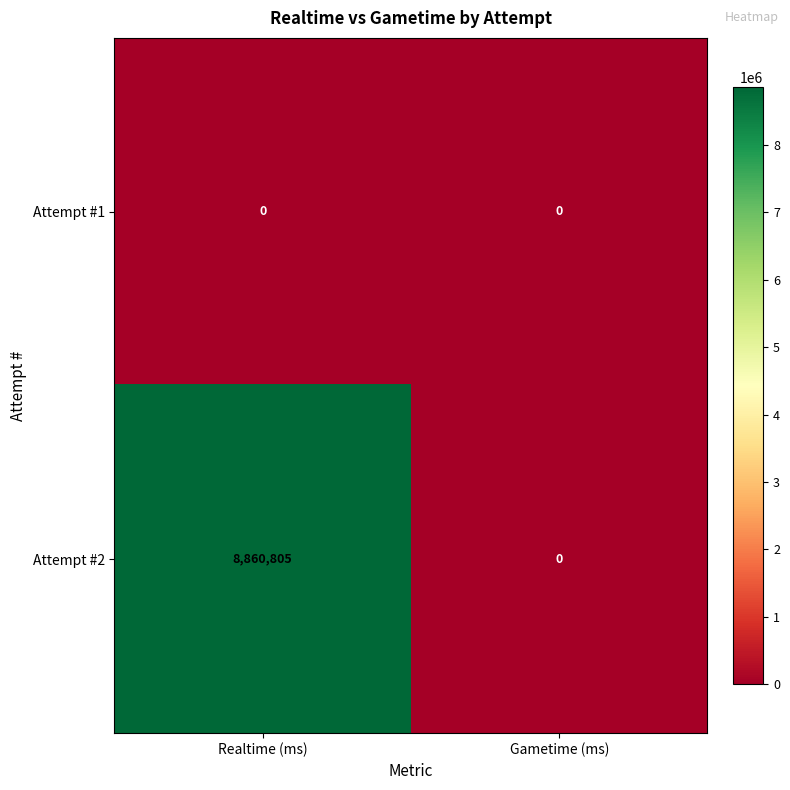

The Attempt #2 series shows 8860805 at Realtime (ms). True or false?

True